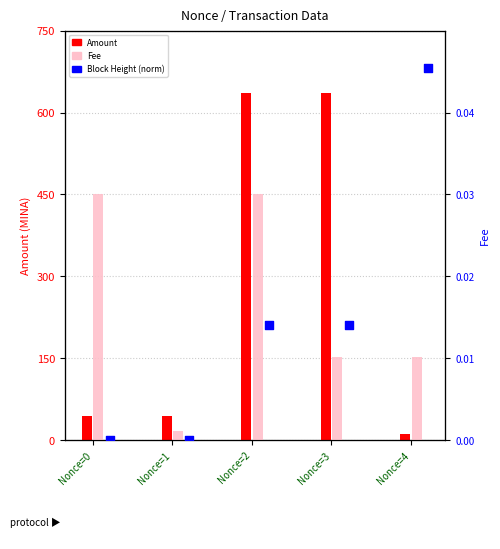

Which series has the largest total across all categories?

Amount